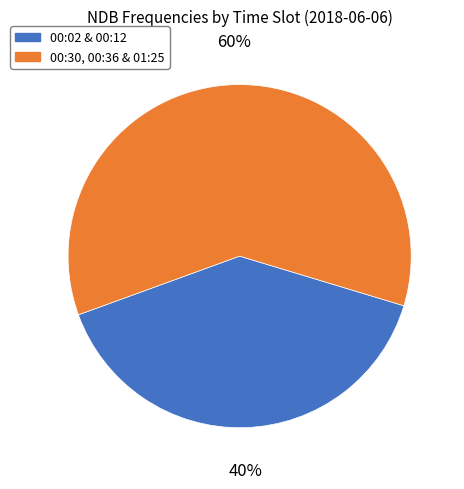

Combined, do 00:30, 00:36 & 01:25 and 00:02 & 00:12 account for over 50%?

Yes